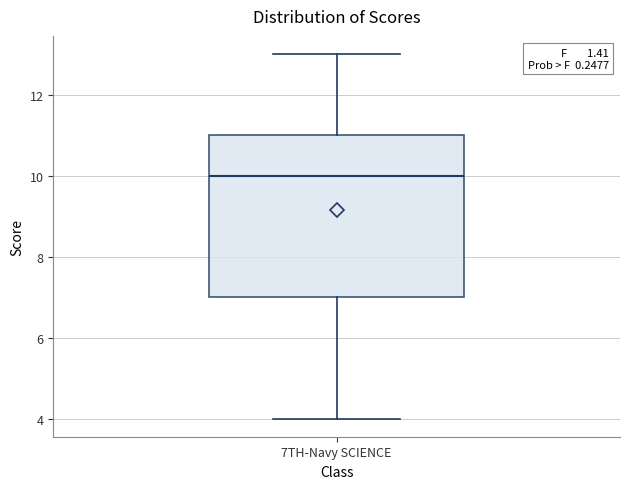

Where is the lower edge of the box for 7TH-Navy SCIENCE on the y-axis? The values are not printed on the chart, so give them approximately, as read against the axis.

7